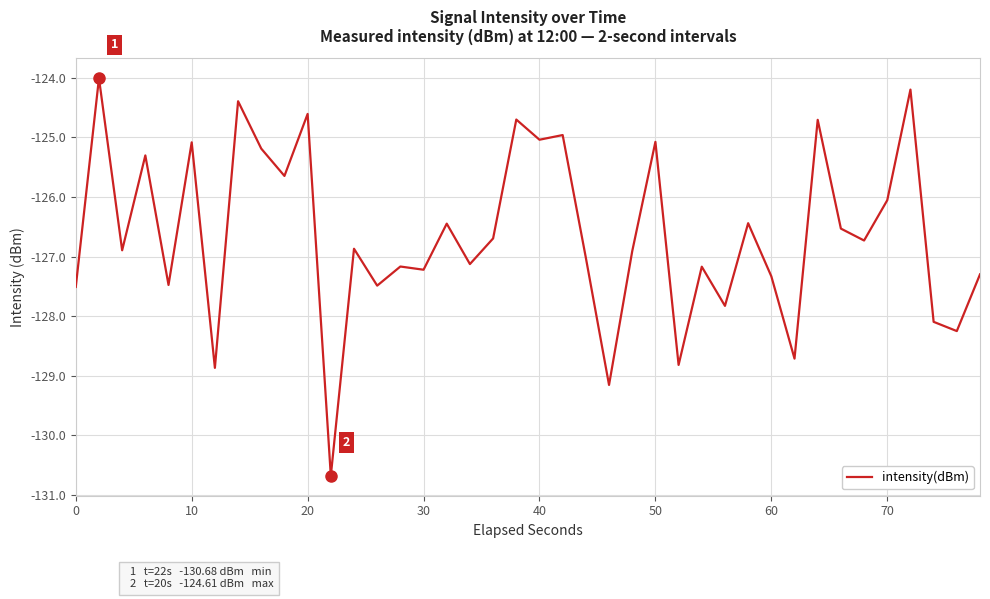

What is the greatest value displayed?

-124.0